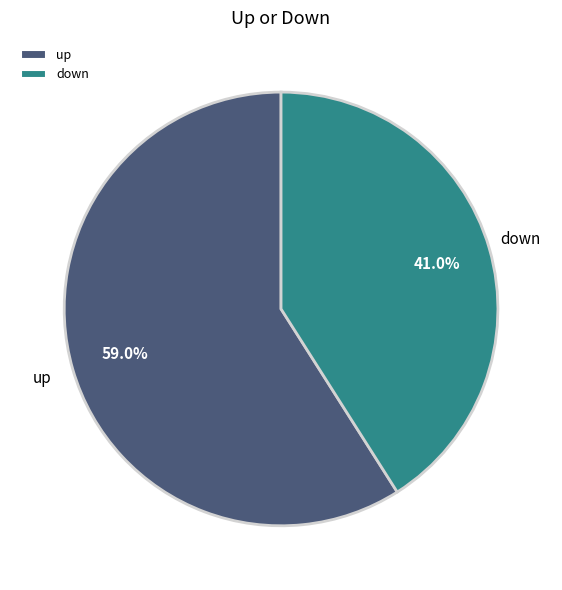

Rank the categories by value from highest to lowest.

up, down